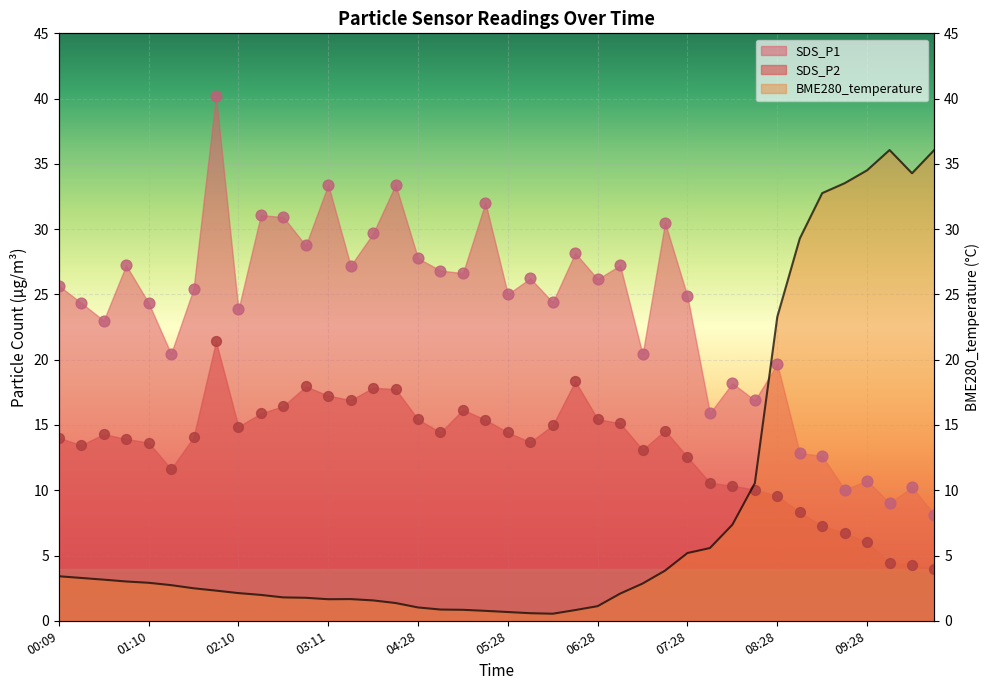

Is the value of SDS_P2 at 02:10 greater than the value of SDS_P1 at 03:11?

No